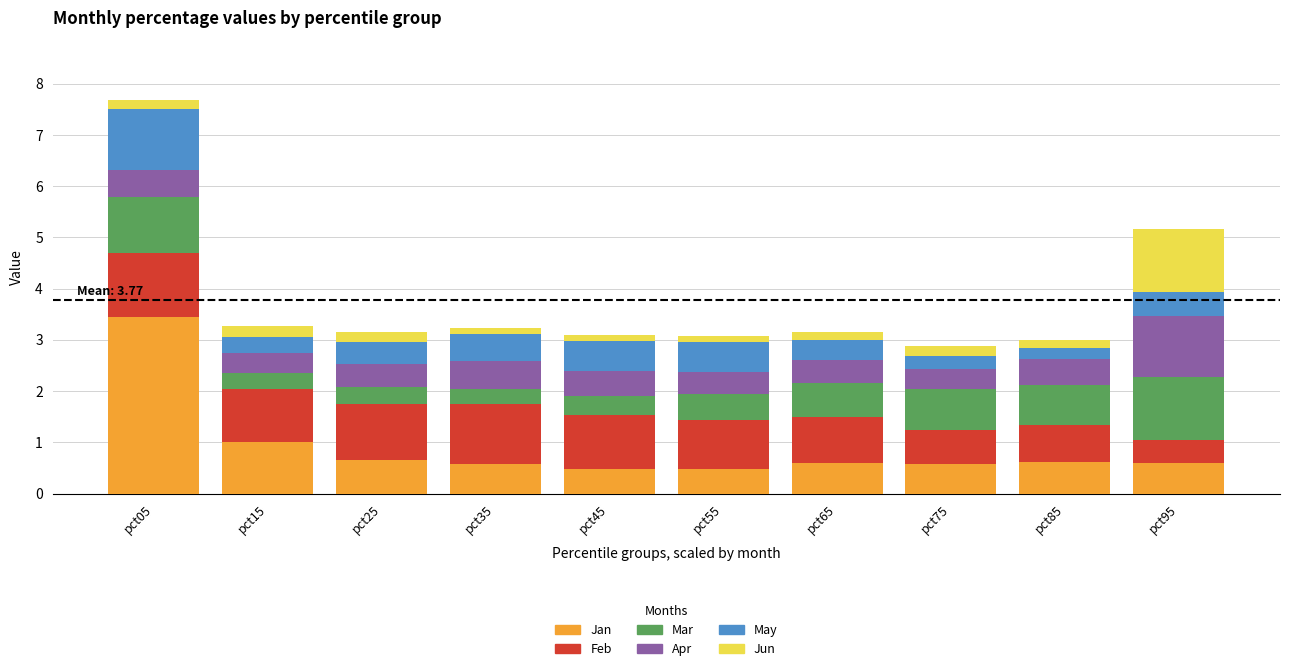

What are all the series names shown in the legend?

Jan, Feb, Mar, Apr, May, Jun